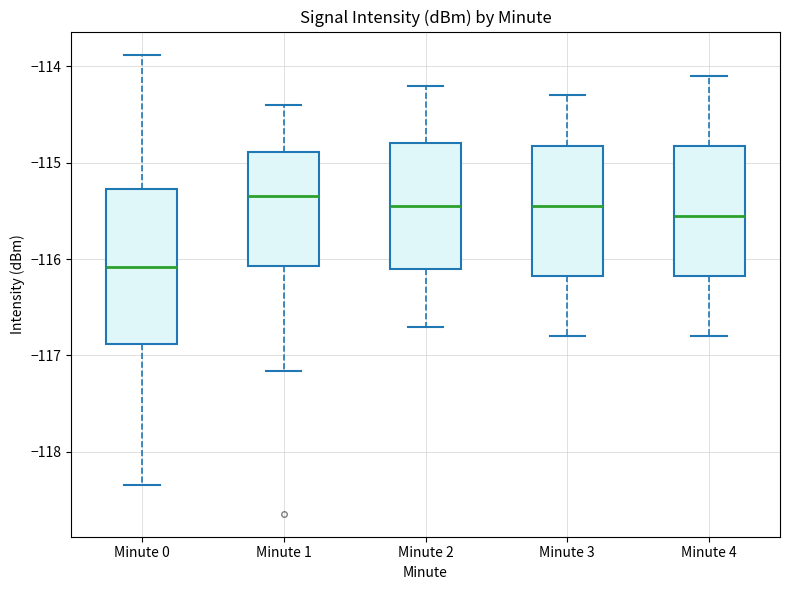

Reading left to right, read every box against the y-axis: the position of its median line, the range the box covers, and the ends of its whiskers. The values are not printed on the chart, so give them approximately, as read against the axis.

Minute 0: median -116.1, box -116.9 to -115.3, whiskers -118.3 to -113.9
Minute 1: median -115.3, box -116.1 to -114.9, whiskers -117.2 to -114.4
Minute 2: median -115.4, box -116.1 to -114.8, whiskers -116.7 to -114.2
Minute 3: median -115.4, box -116.2 to -114.8, whiskers -116.8 to -114.3
Minute 4: median -115.5, box -116.2 to -114.8, whiskers -116.8 to -114.1